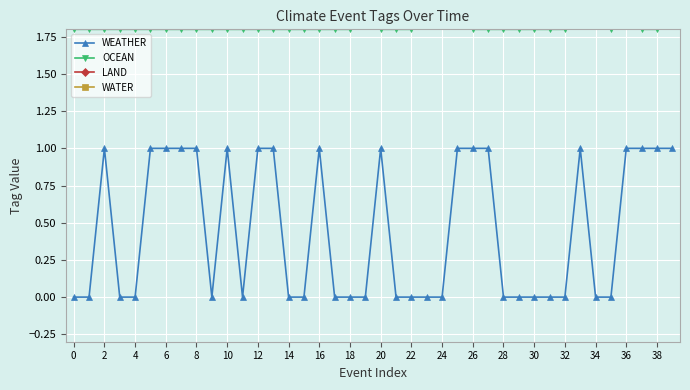

Is it true that WEATHER equals 0 at 30?

True